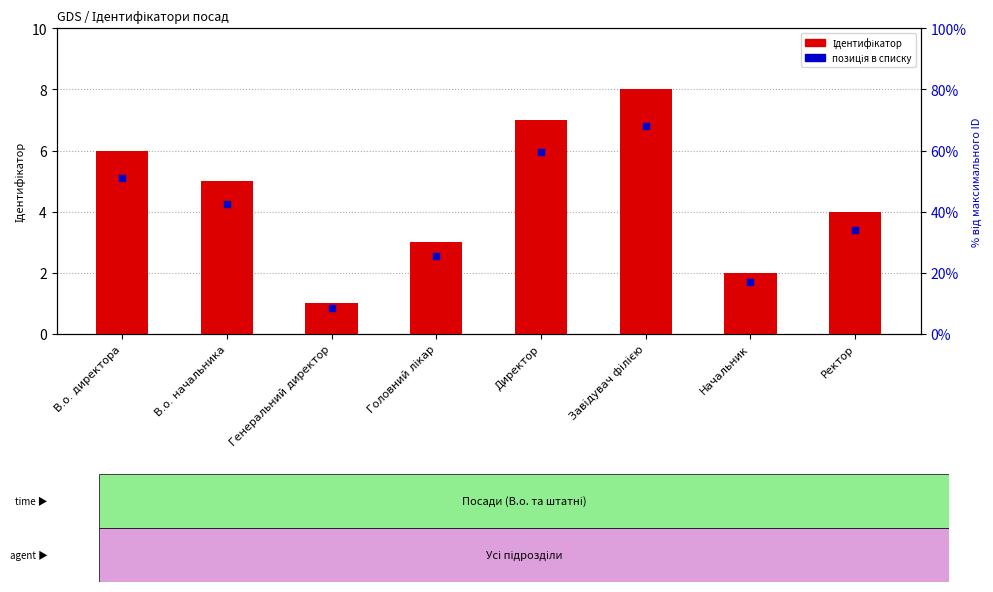

Is the value of Ідентифікатор at Генеральний директор greater than the value of позиція в списку at Генеральний директор?

Yes